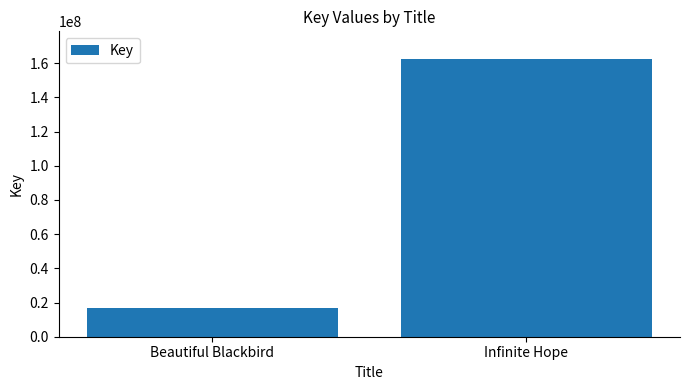

What is the difference between the values at Beautiful Blackbird and Infinite Hope?

145812426